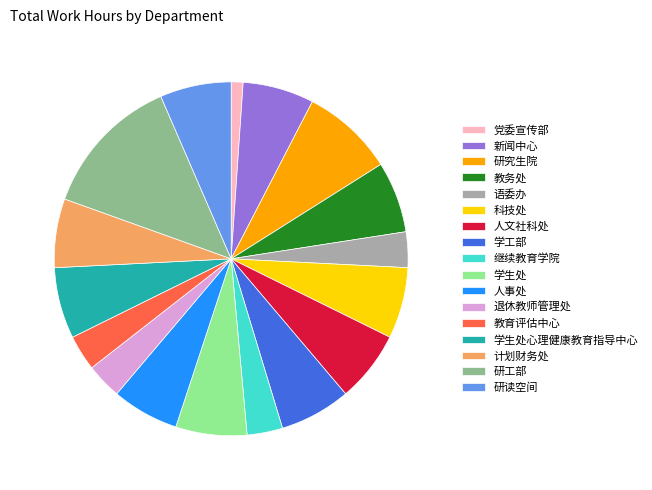

Does 人事处 represent more than half of the total?

No